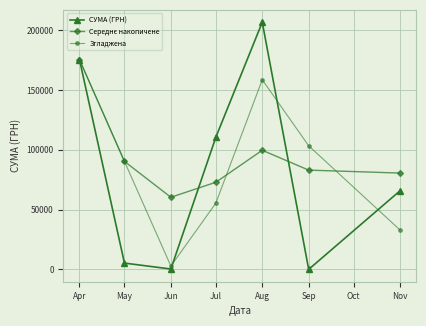

Read the СУМА (ГРН) value at Jul.

110467.3